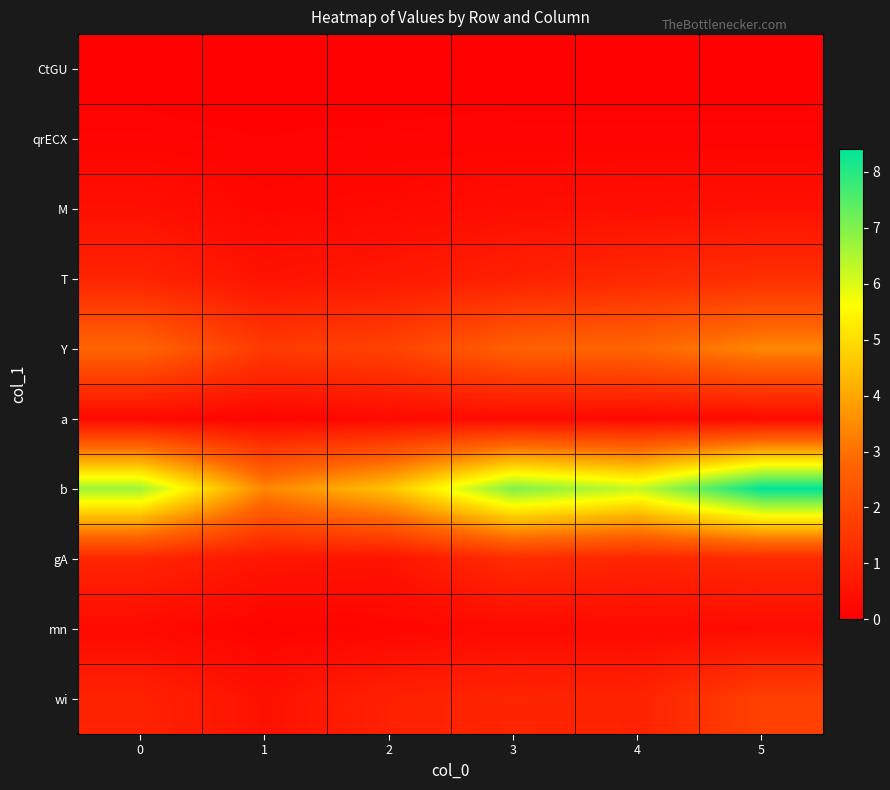

Reading left to right, what are all the values shown in this chart?

CtGU: 0=0.1	1=0.0	2=0.0	3=0.1	4=0.1	5=0.1
qrECX: 0=0.1	1=0.1	2=0.1	3=0.1	4=0.1	5=0.1
M: 0=0.5	1=0.2	2=0.3	3=0.4	4=0.4	5=0.5
T: 0=1.0	1=0.5	2=0.7	3=0.9	4=1.1	5=1.3
Y: 0=2.8	1=1.6	2=1.8	3=2.6	4=2.8	5=3.4
a: 0=0.2	1=0.1	2=0.3	3=0.3	4=0.2	5=0.3
b: 0=6.7	1=3.4	2=4.5	3=7.0	4=6.2	5=8.4
gA: 0=1.0	1=0.6	2=0.6	3=1.2	4=1.0	5=1.1
mn: 0=0.3	1=0.1	2=0.2	3=0.3	4=0.3	5=0.3
wi: 0=1.0	1=0.5	2=0.9	3=1.0	4=1.0	5=1.8